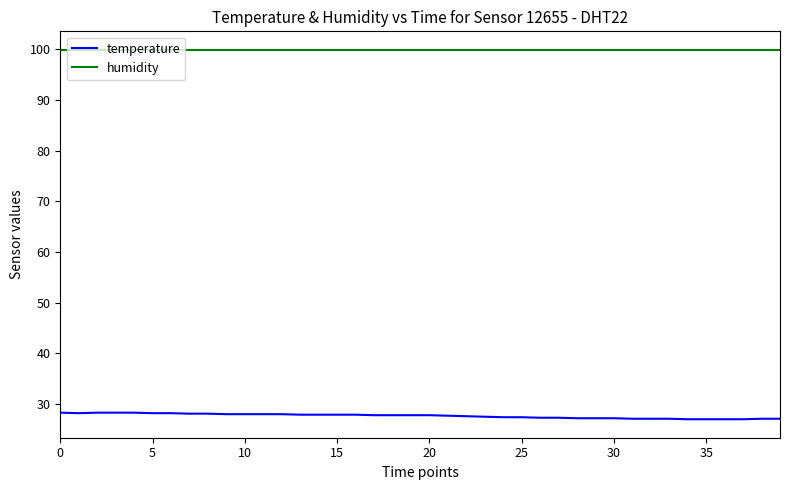

What is the sum of all humidity values?

3996.0